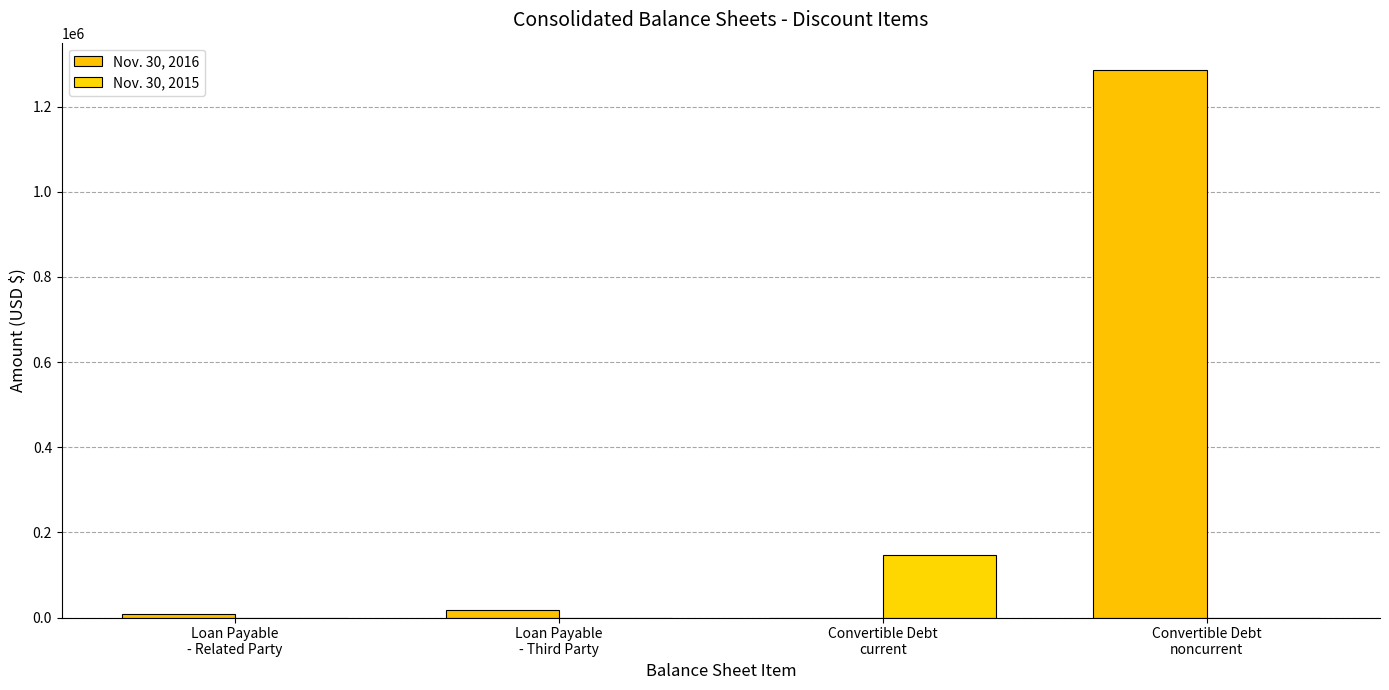

What is the label of the 2nd bar from the left?

Loan Payable
- Third Party